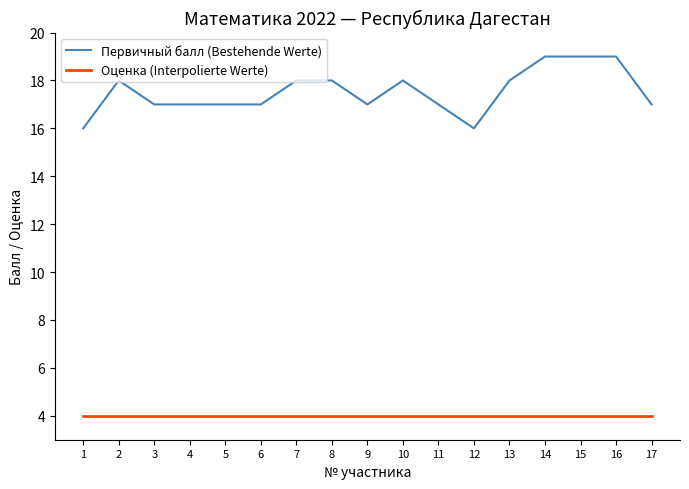

Which series has the widest spread of values?

Первичный балл (Bestehende Werte)